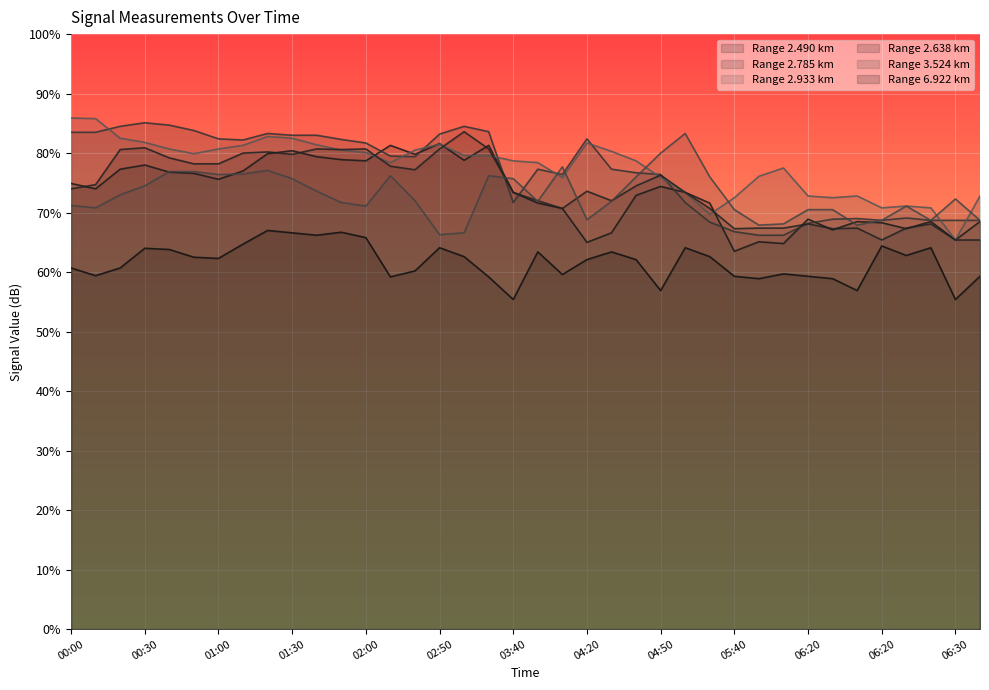

True or false: 2.490 and 2.933 intersect in this chart.

True